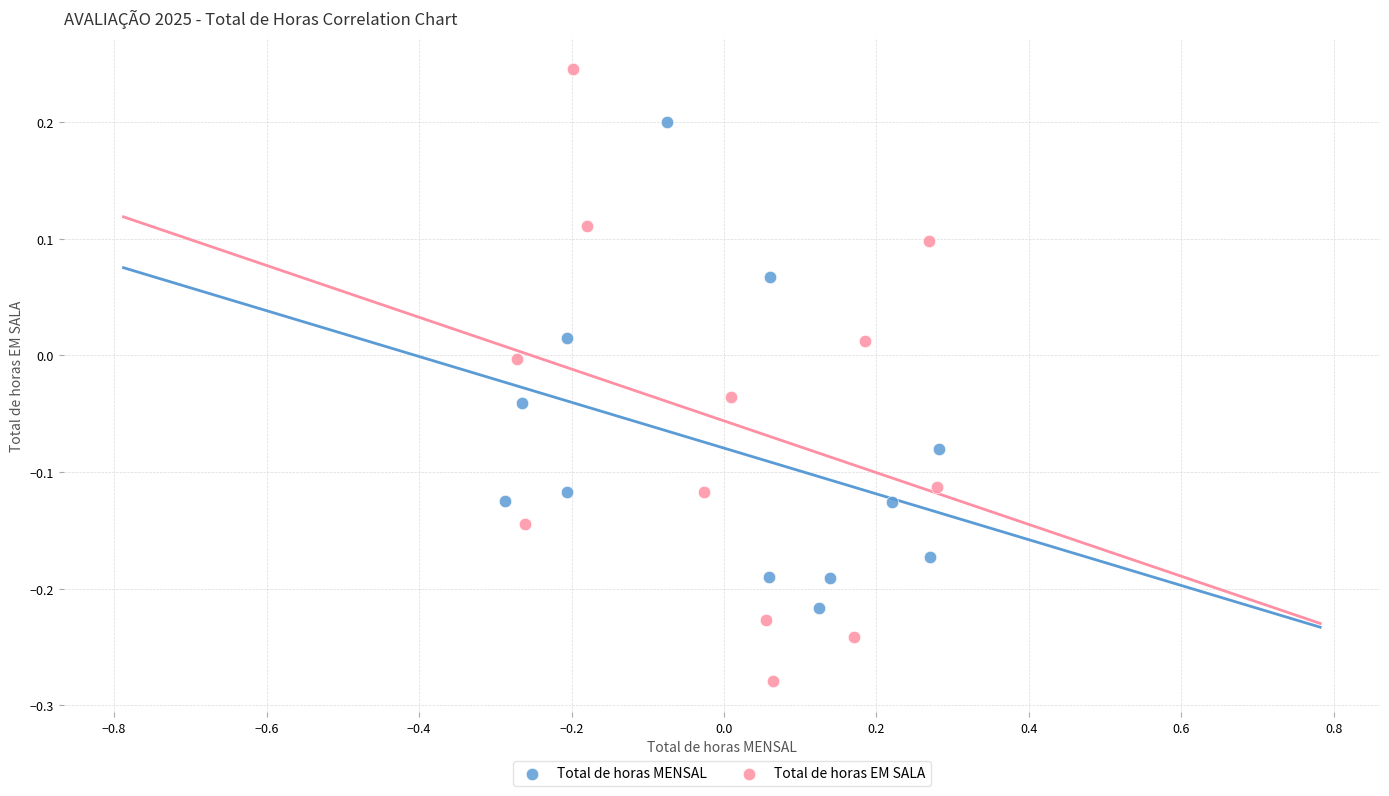

Which series contains the lowest Y value?

Total de horas EM SALA